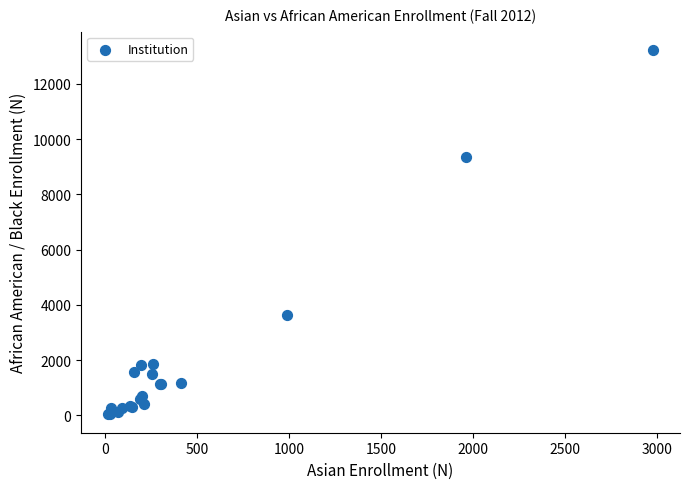

What Y value in the scatter plot is closest to 6629?

9343